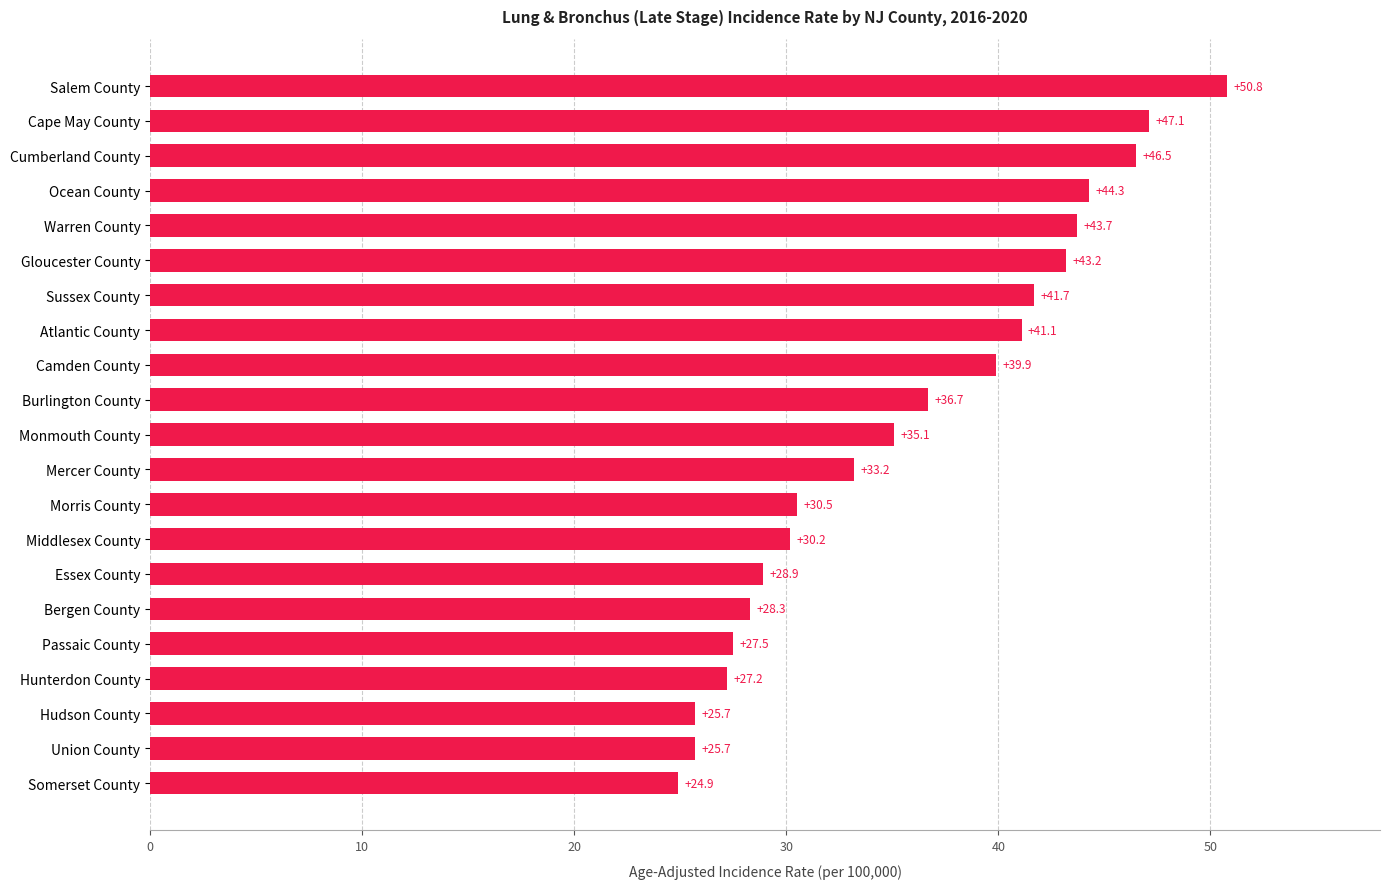

Which category has the lowest value across all series?

Somerset County